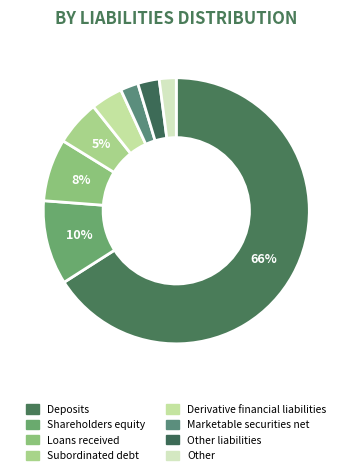

How many slices are in this pie chart?

8